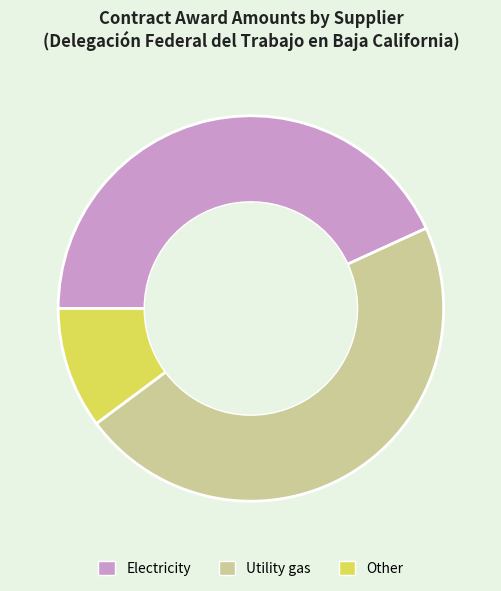

Rank the categories by value from lowest to highest.

Other, Electricity, Utility gas